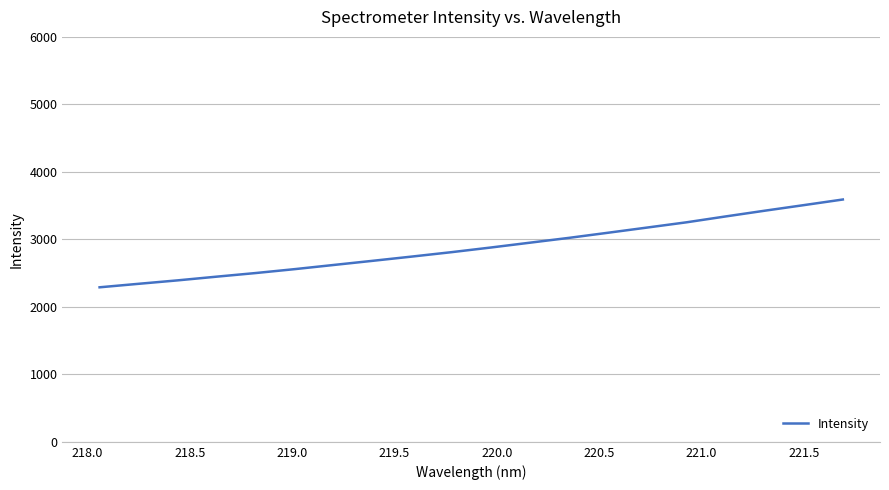

How many distinct data groups are displayed?

1